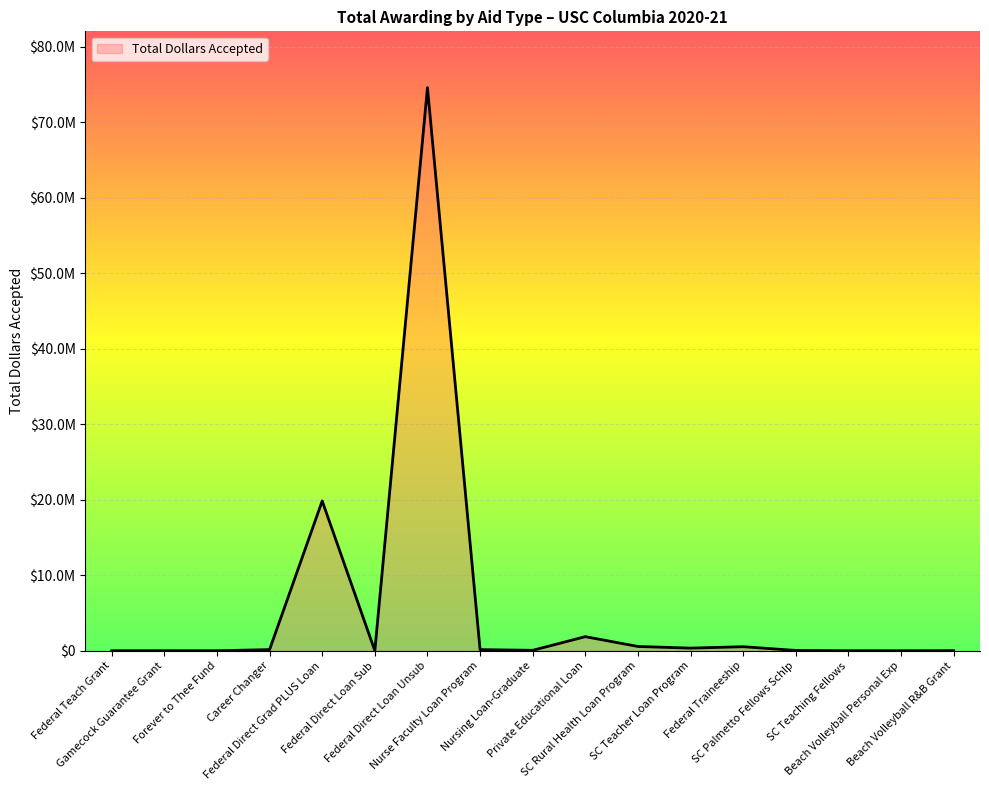

At which label is the value closest to 37287538?

Federal Direct Grad PLUS Loan